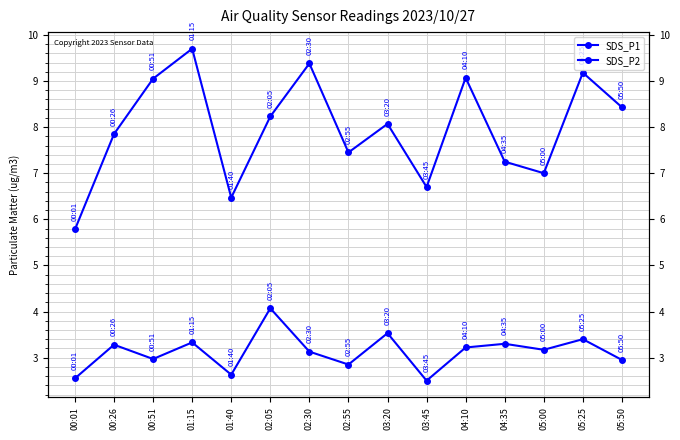

Rank the series by their average value, from lowest to highest.

SDS_P2, SDS_P1